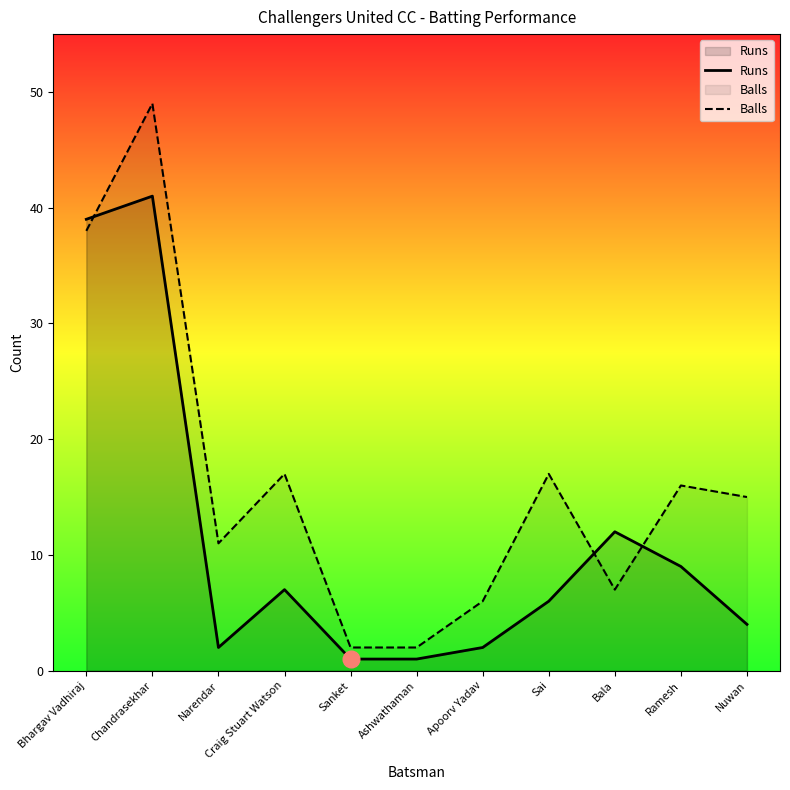

Which series has the widest spread of values?

Balls